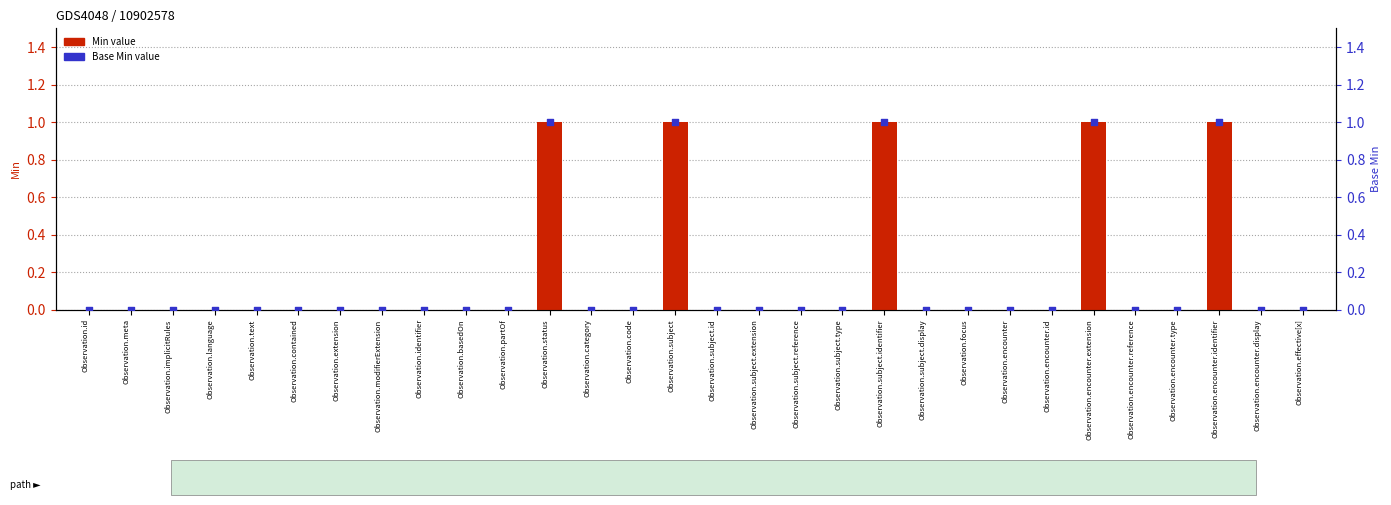

At which category is the sum across all series the highest?

Observation.status